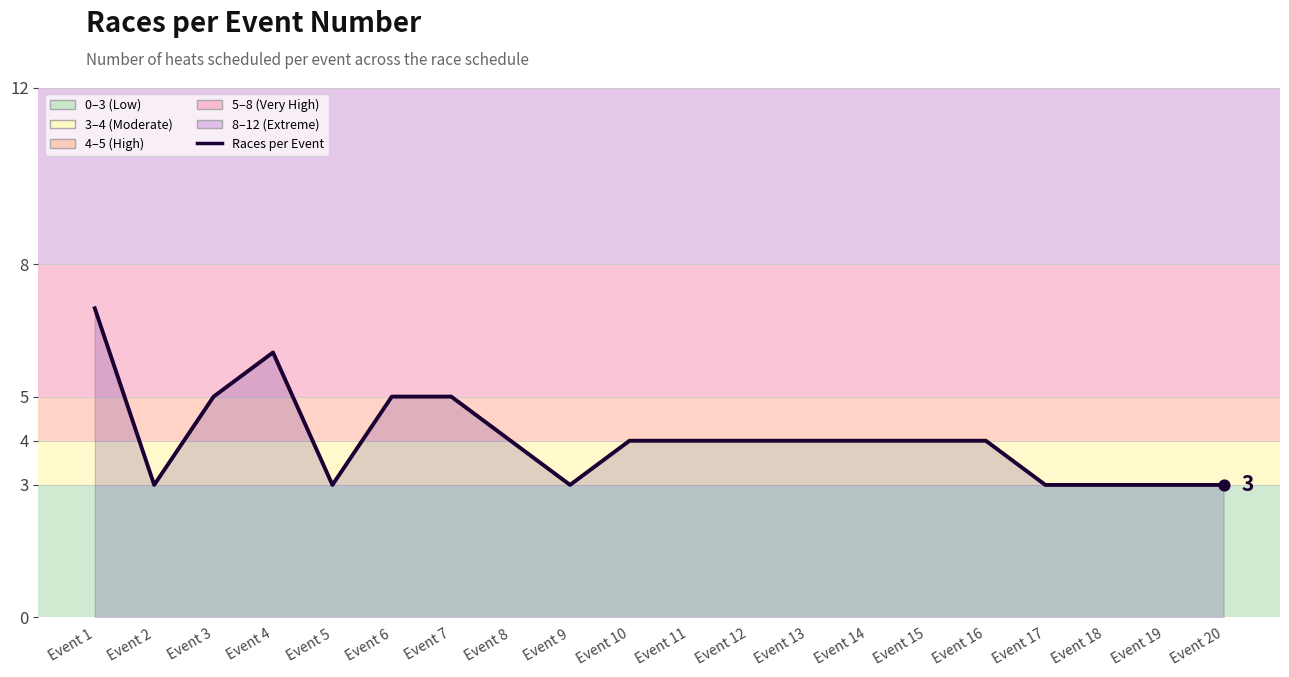

Between Event 16 and Event 7, which is larger?

Event 7